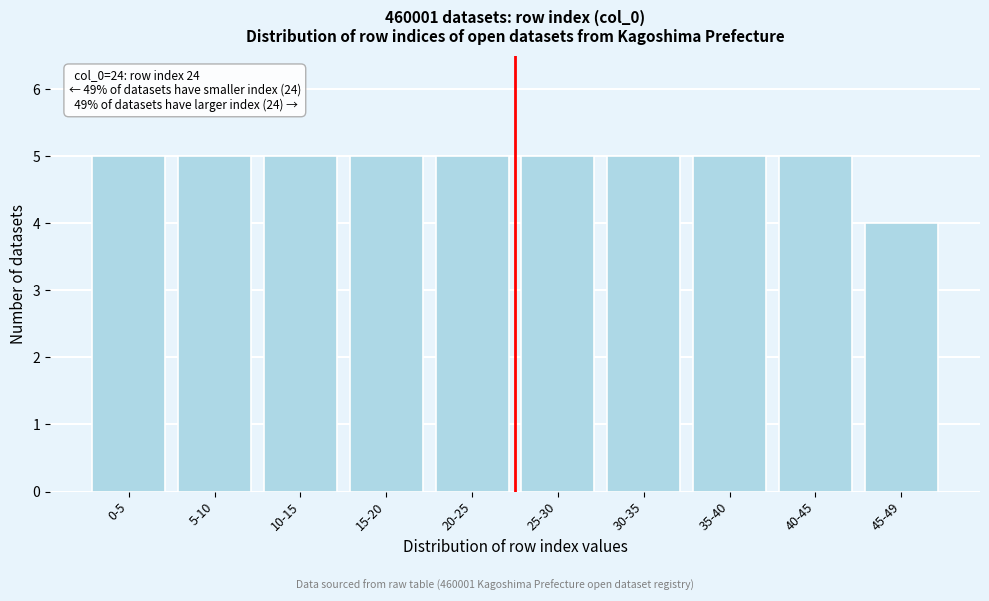

Reading left to right, list all the values displayed in this chart.

0-5=5	5-10=5	10-15=5	15-20=5	20-25=5	25-30=5	30-35=5	35-40=5	40-45=5	45-49=4